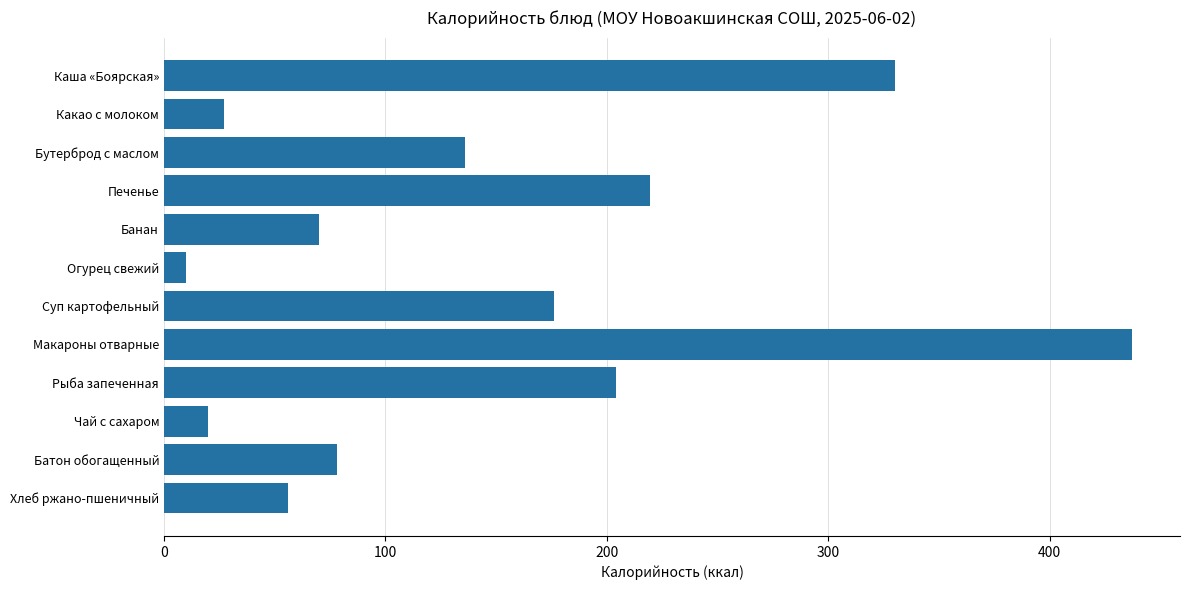

Which label corresponds to the largest value in the chart?

Макароны отварные